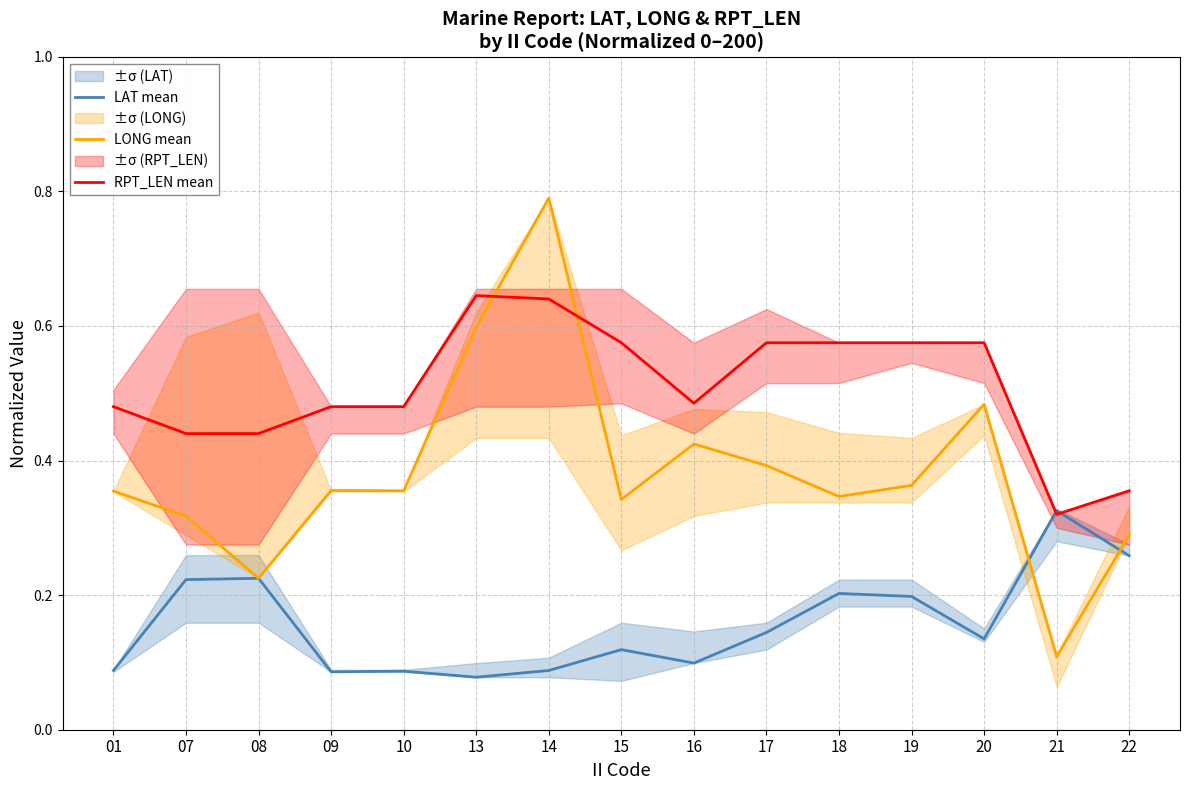

Reading left to right, list all the values displayed in this chart.

LAT mean: 0.1	0.2	0.2	0.1	0.1	0.1	0.1	0.1	0.1	0.1	0.2	0.2	0.1	0.3	0.3
LONG mean: 0.4	0.3	0.2	0.4	0.4	0.6	0.8	0.3	0.4	0.4	0.3	0.4	0.5	0.1	0.3
RPT_LEN mean: 0.5	0.4	0.4	0.5	0.5	0.6	0.6	0.6	0.5	0.6	0.6	0.6	0.6	0.3	0.4